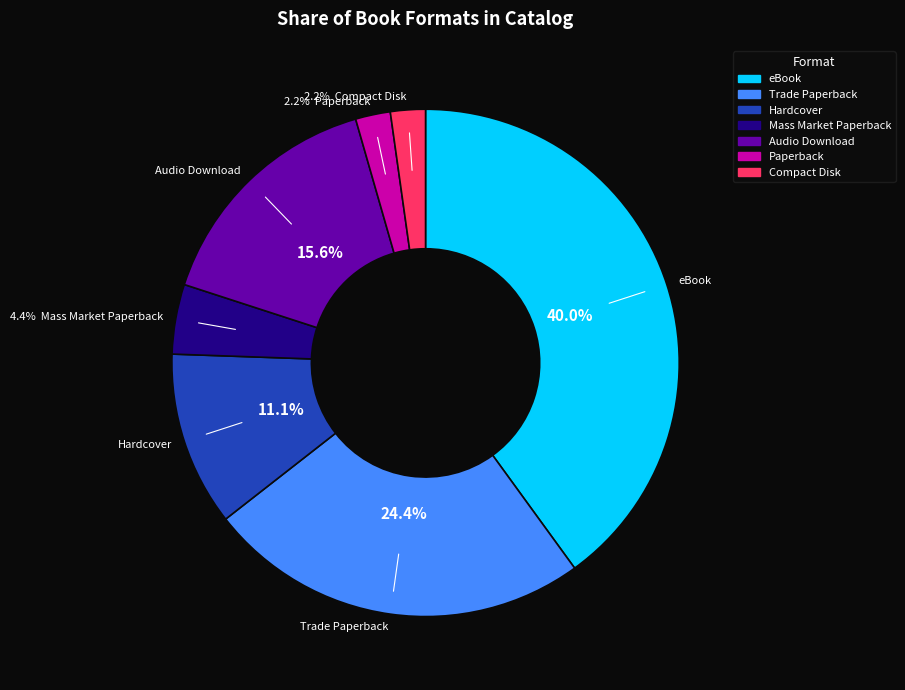

What is the ratio of the value at Mass Market Paperback to the value at Hardcover?

0.4